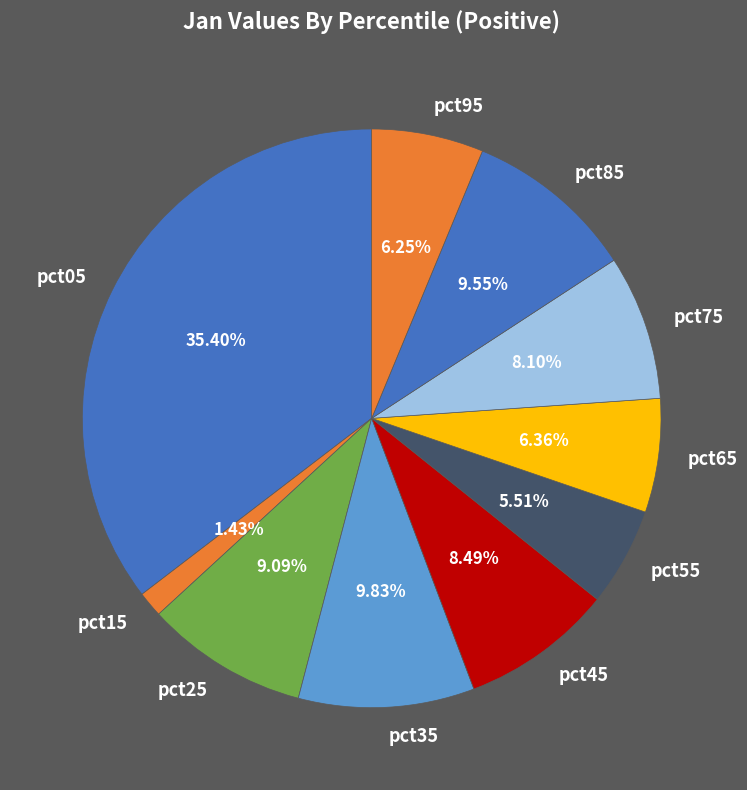

Which has a higher value, pct75 or pct05?

pct05